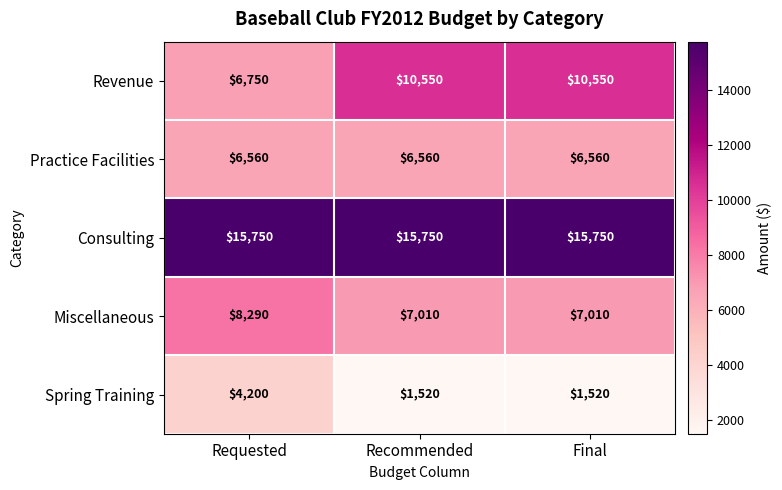

Which series has the largest total across all categories?

Consulting